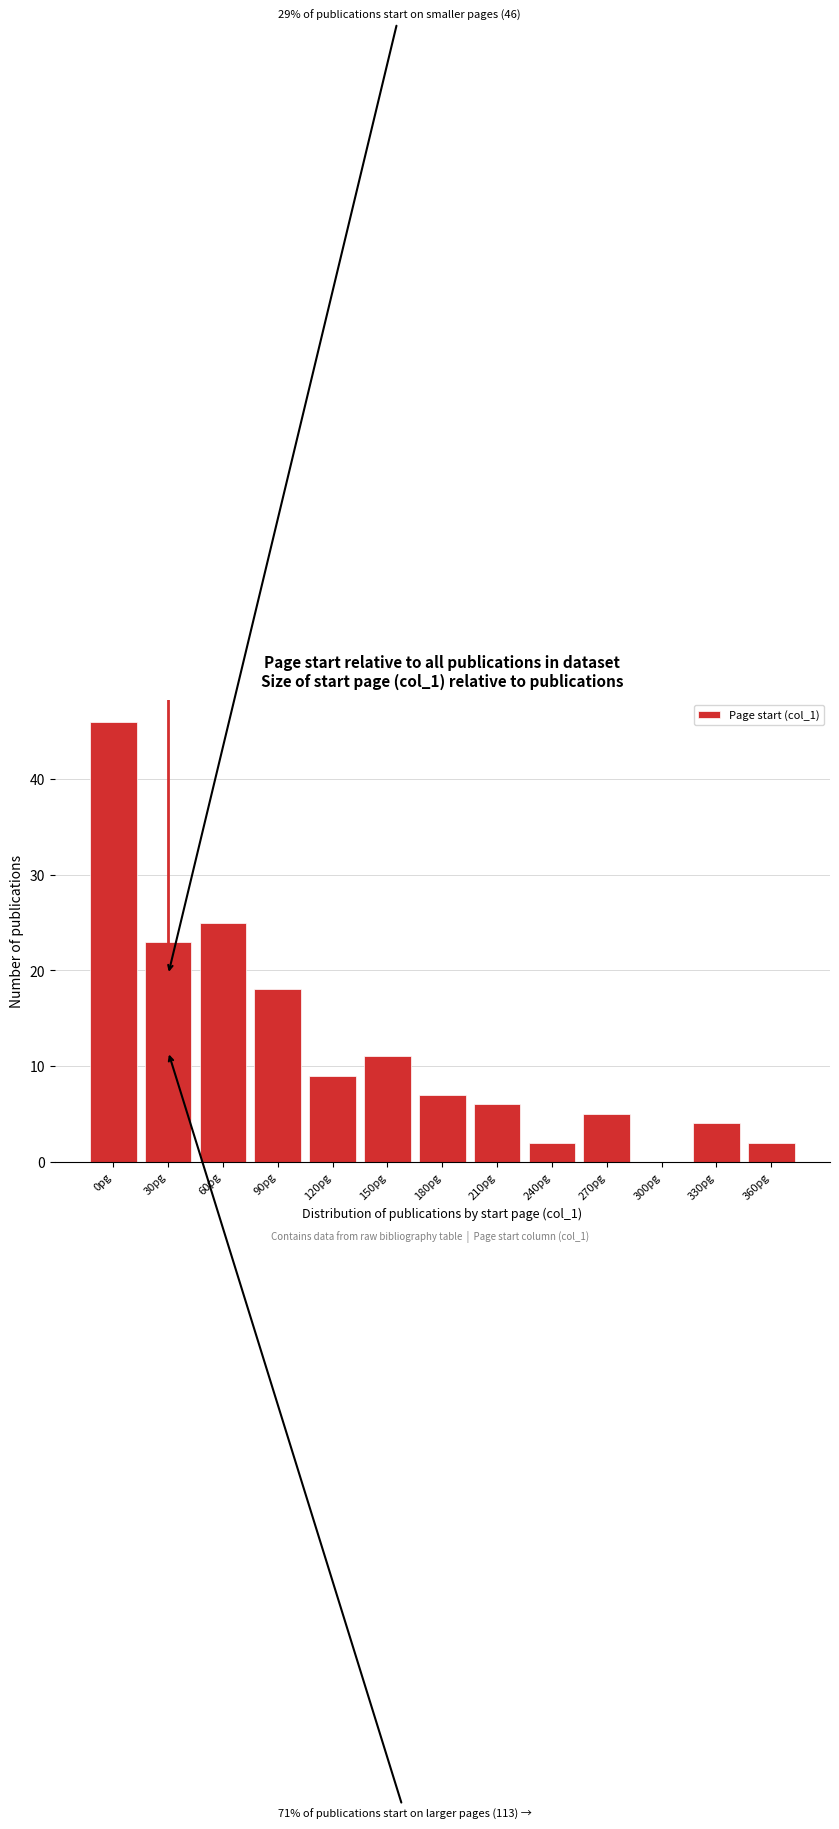

Reading left to right, list all the values displayed in this chart.

0pg=46	30pg=23	60pg=25	90pg=18	120pg=9	150pg=11	180pg=7	210pg=6	240pg=2	270pg=5	300pg=0	330pg=4	360pg=2